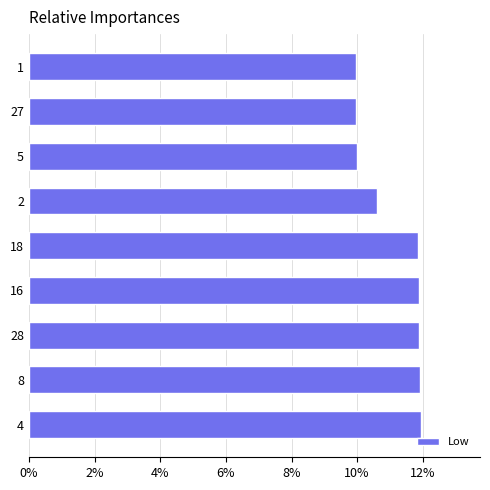

Count the values in the range 9 to 11.

4